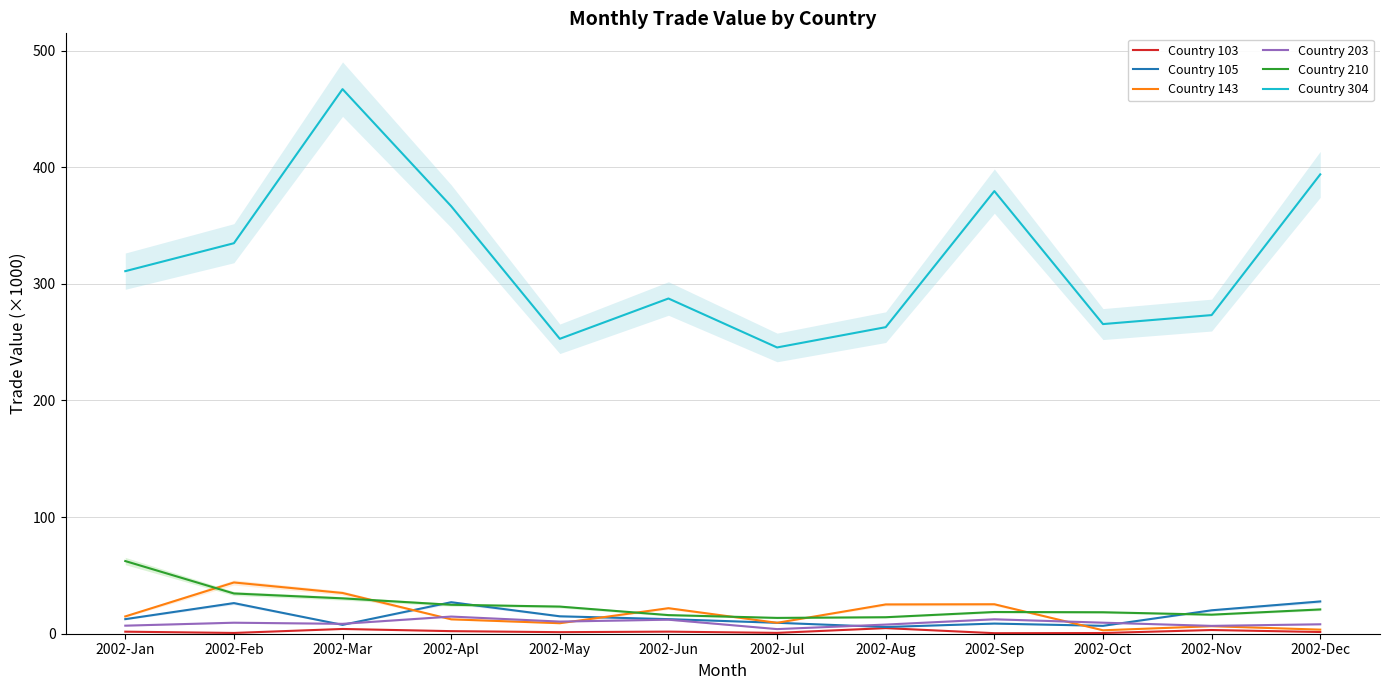

Rank the series by their maximum value, from lowest to highest.

Country 103, Country 203, Country 105, Country 143, Country 210, Country 304